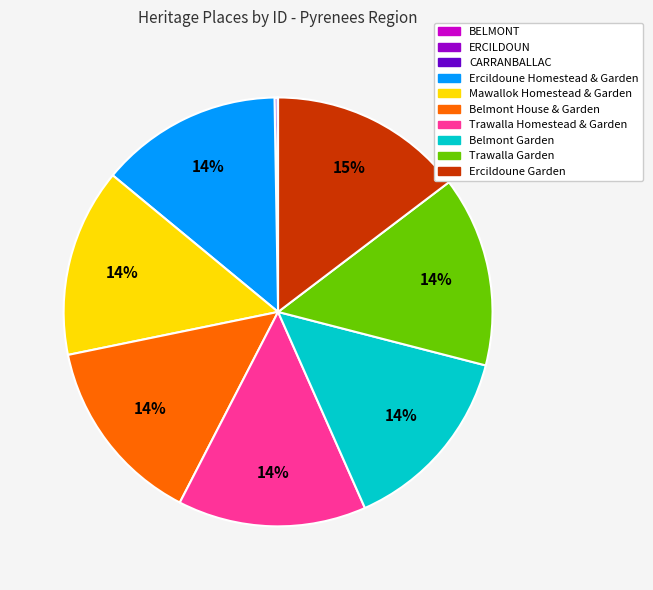

What is the ratio of the value at Trawalla Homestead & Garden to the value at Trawalla Garden?

1.0